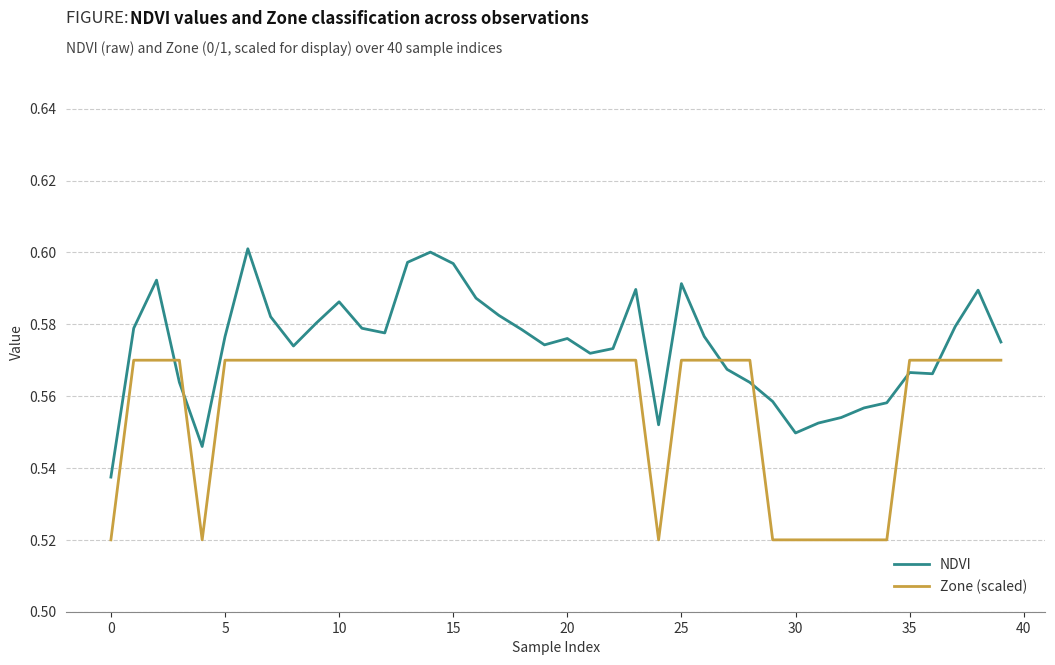

Which series has the largest range (max minus min)?

NDVI